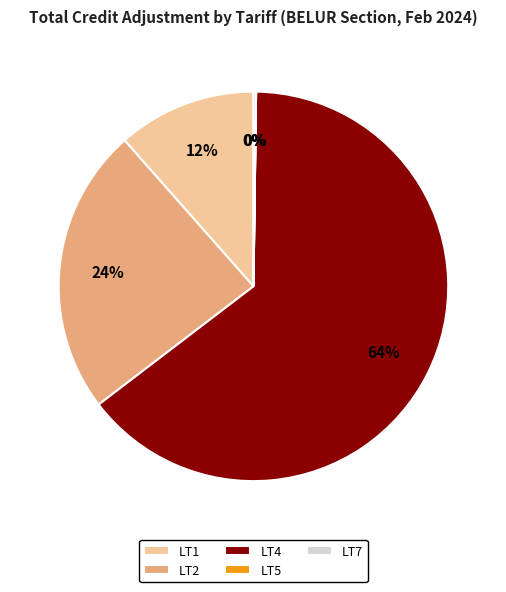

To the nearest percent, what is the average slice percentage?

20%